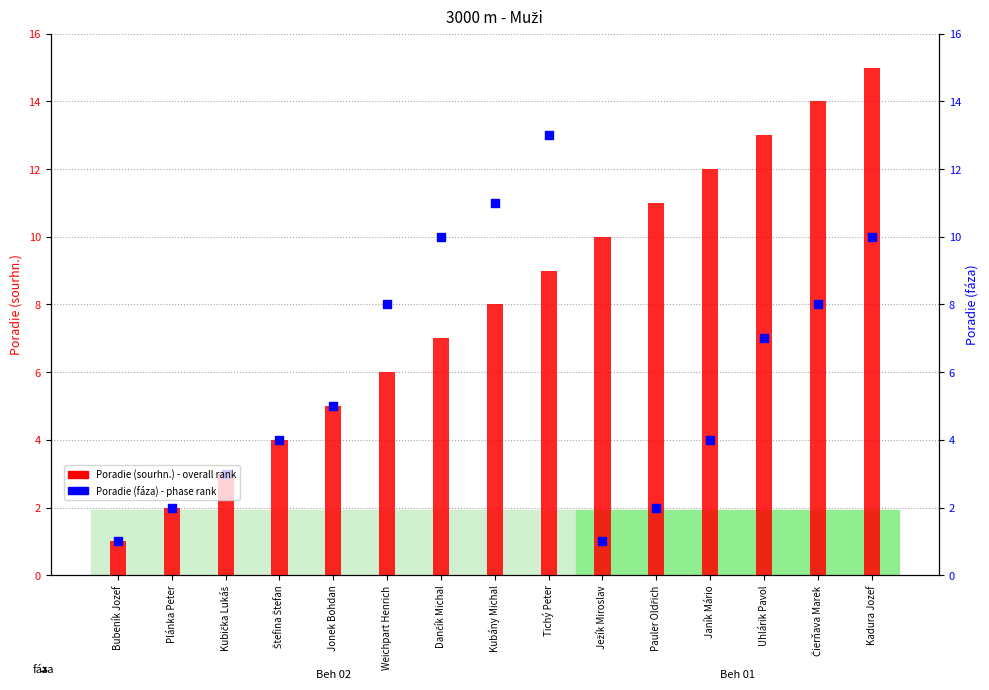

Which series reaches the minimum Y coordinate?

Poradie (sourhn.)